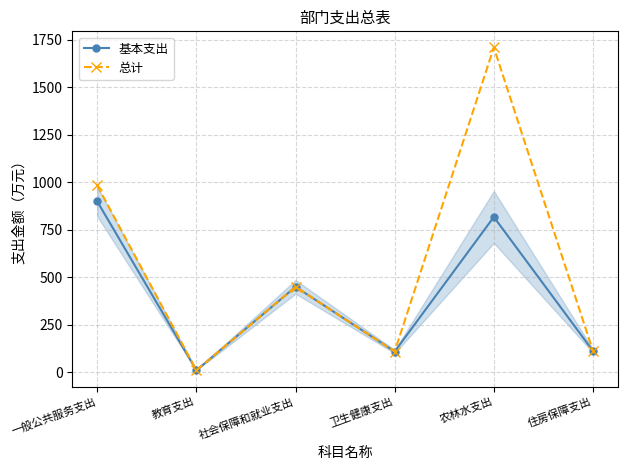

At how many categories does at least one series exceed 175?

3